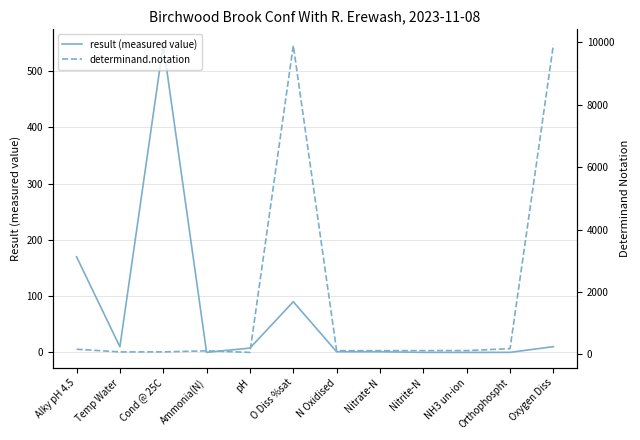

After their last crossing, which series has the higher values: result (measured value) or determinand.notation?

determinand.notation